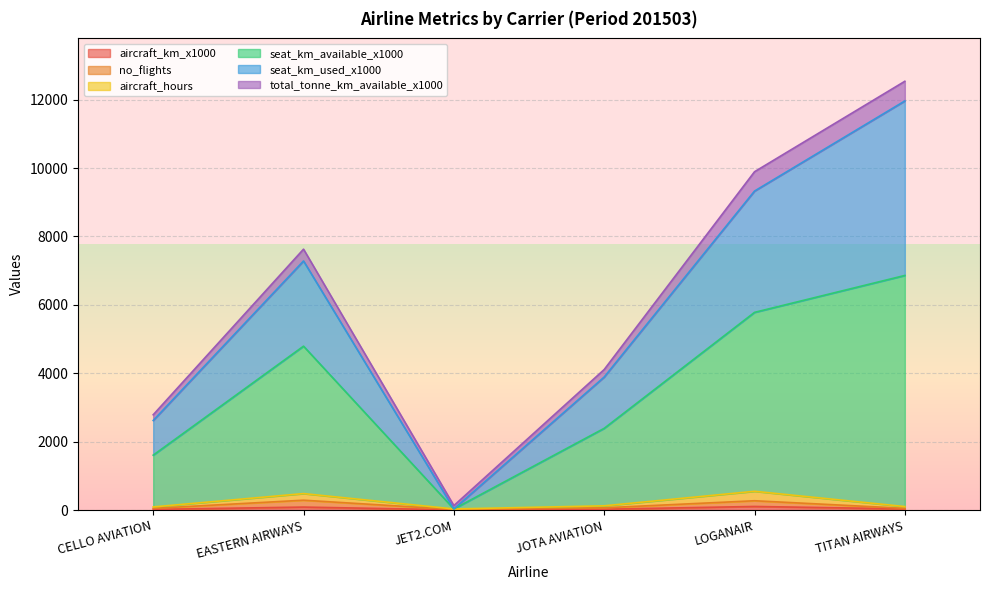

At which category is the sum across all series the highest?

TITAN AIRWAYS